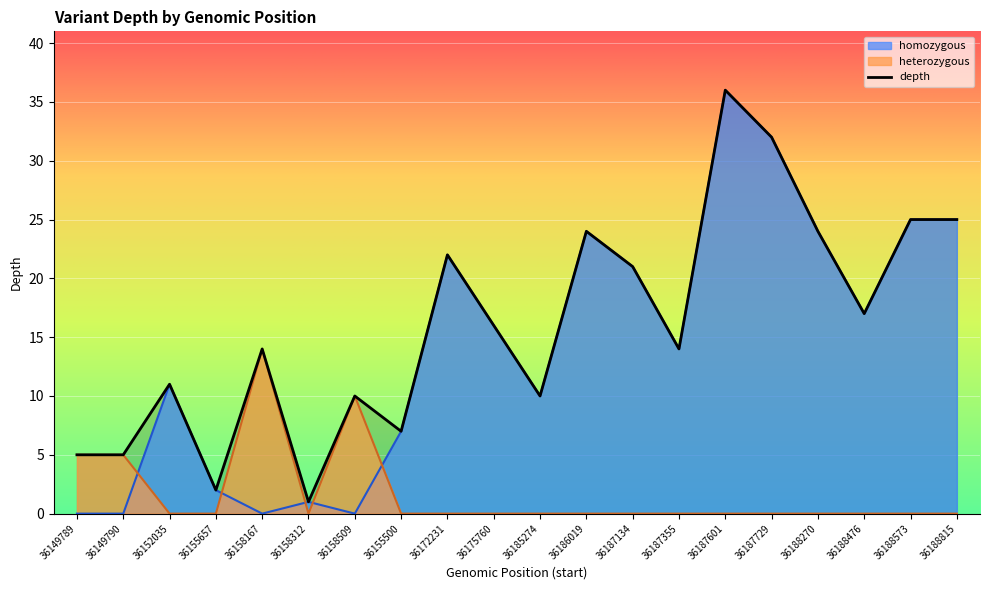

What is the difference between the maximum and minimum values in the depth series?

35